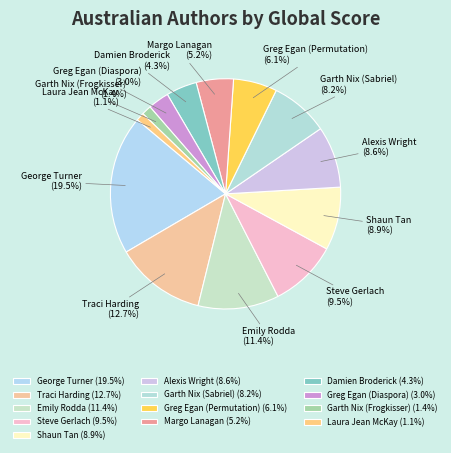

How much of the chart is everything except Greg Egan (Diaspora)?

97.0%